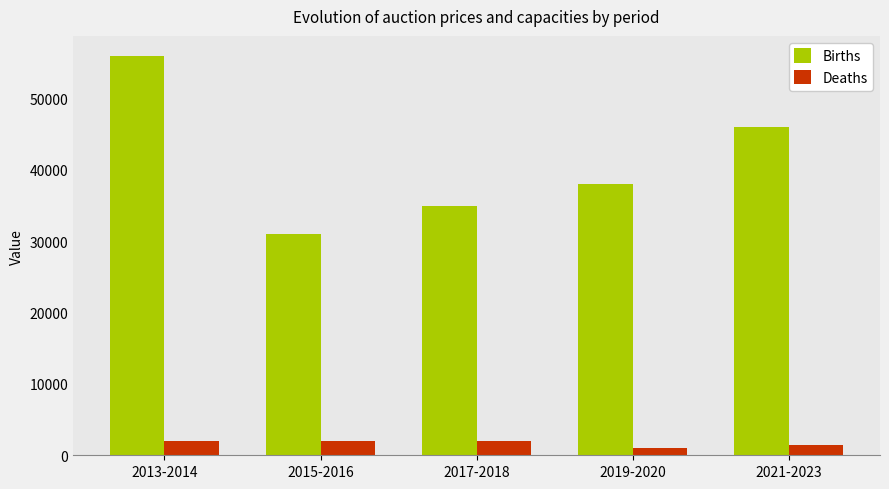

Which category has the lowest value in the Births series?

2015-2016